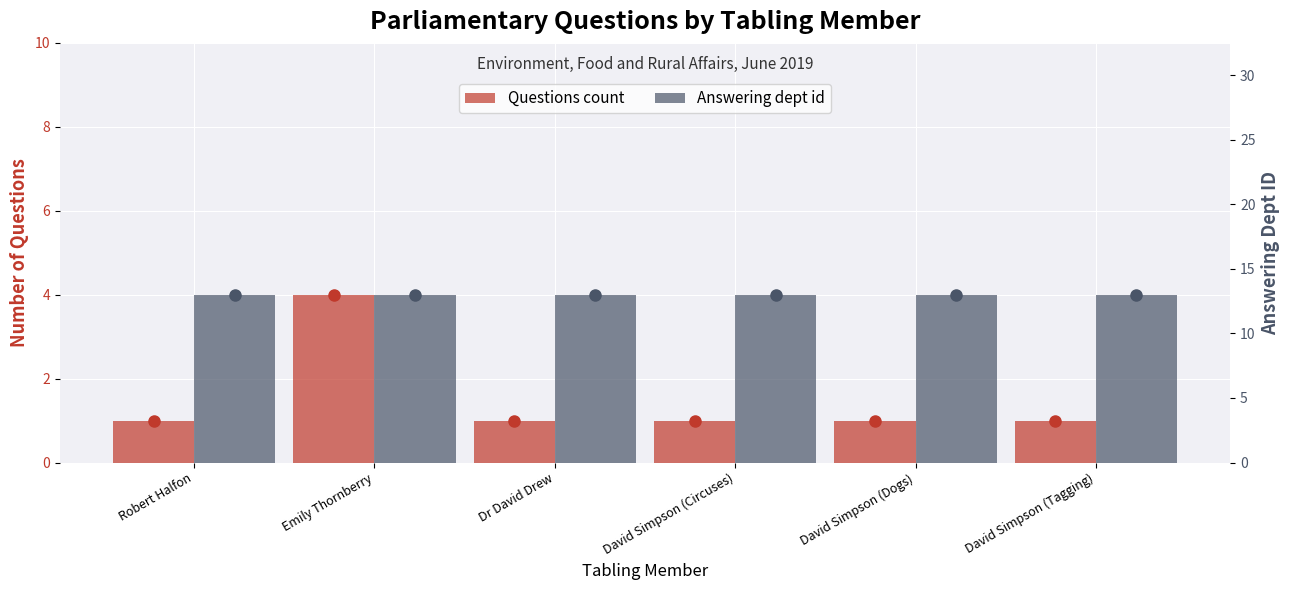

Rank the series by their average value, from highest to lowest.

Answering dept id, Questions count